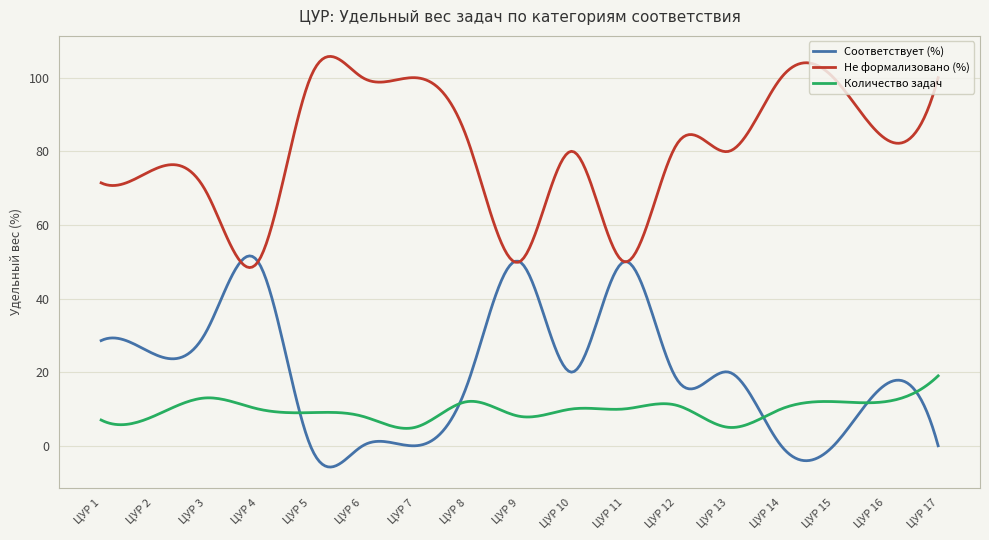

In Не формализовано (%), how many points are higher than both neighbors (excluding endpoints)?

6